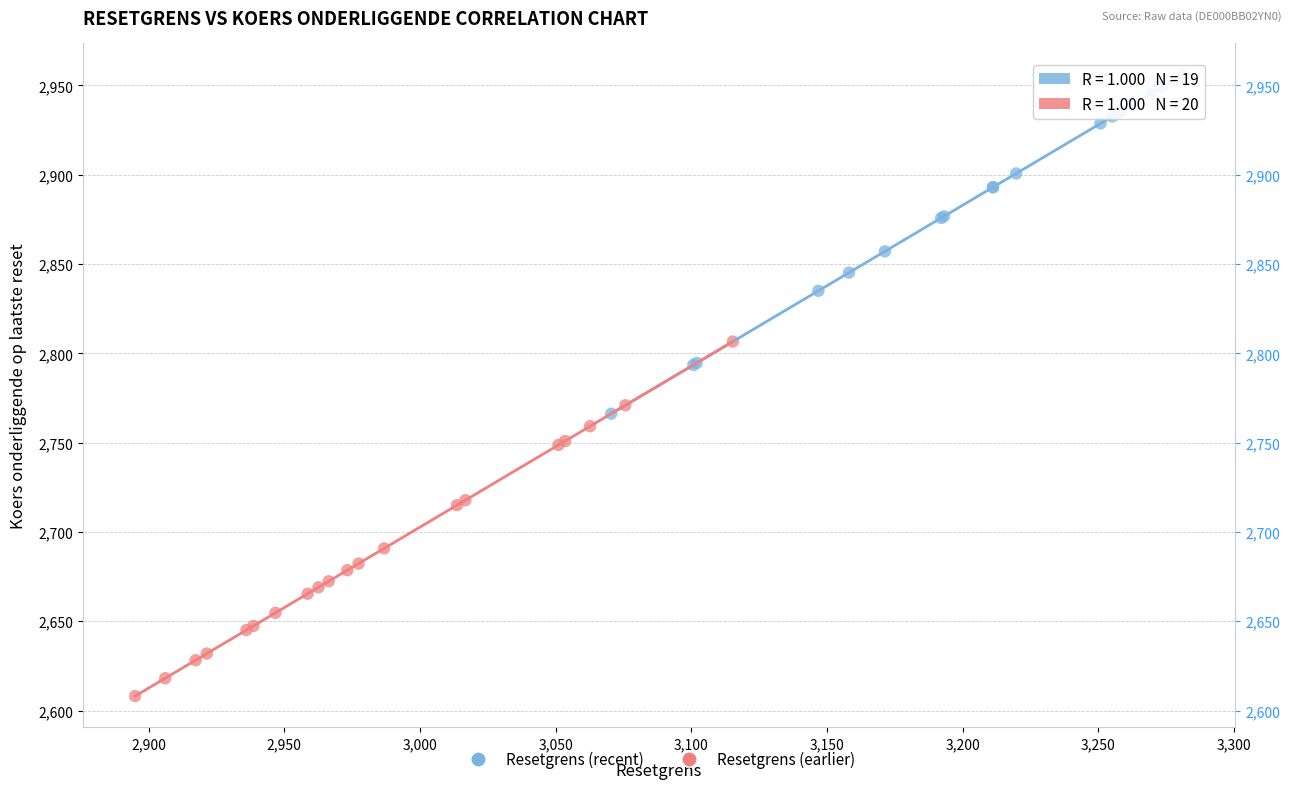

Which series has the widest spread of Y values?

Resetgrens (earlier)